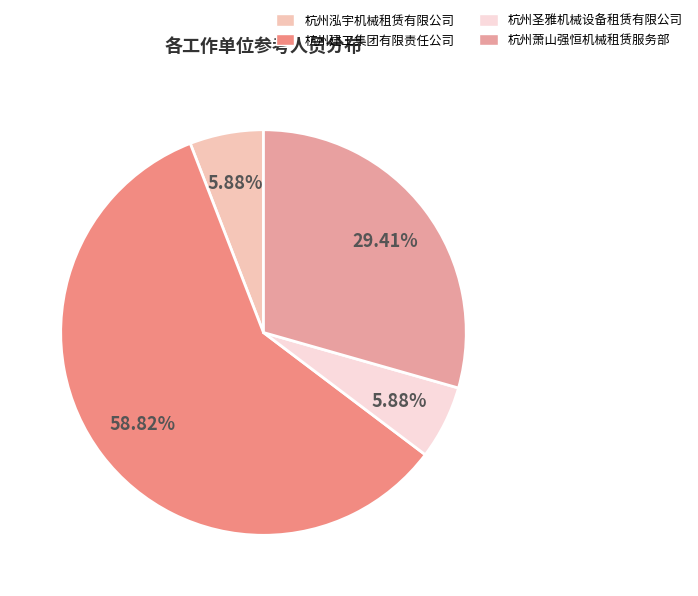

Combined, what portion of the pie is 杭州萧山强恒机械租赁服务部 and 杭州圣雅机械设备租赁有限公司?

35.3%